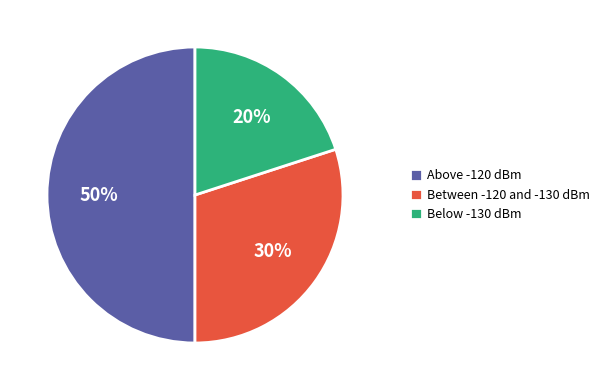

What is the ratio of the value at Between -120 and -130 dBm to the value at Below -130 dBm?

1.5